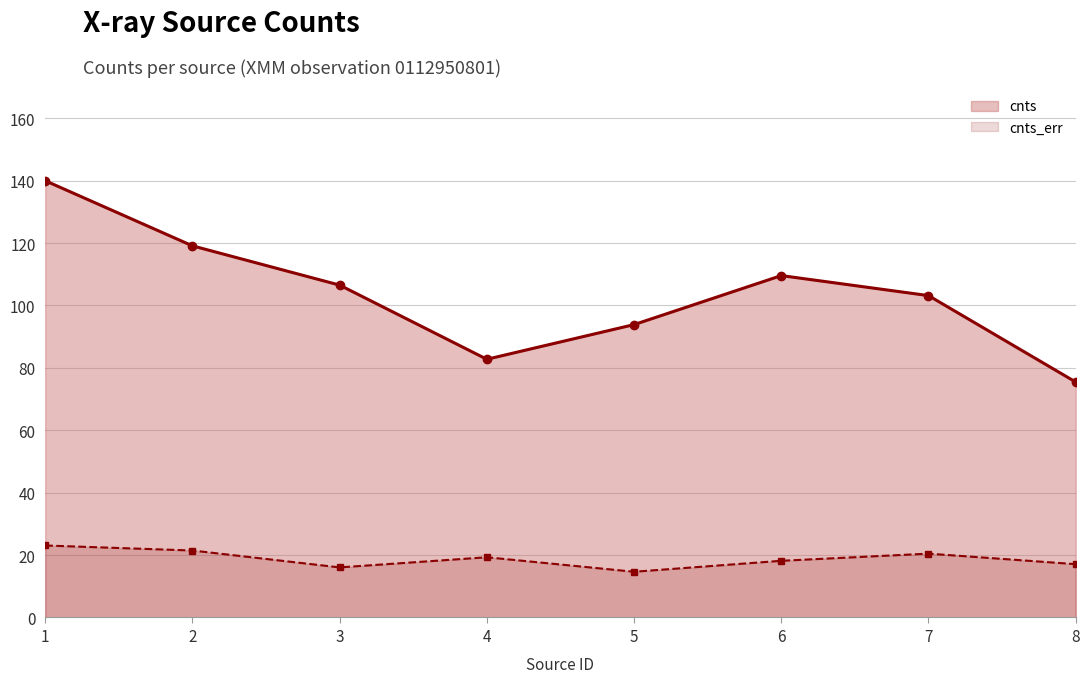

At which category does cnts_err reach its first local valley?

3